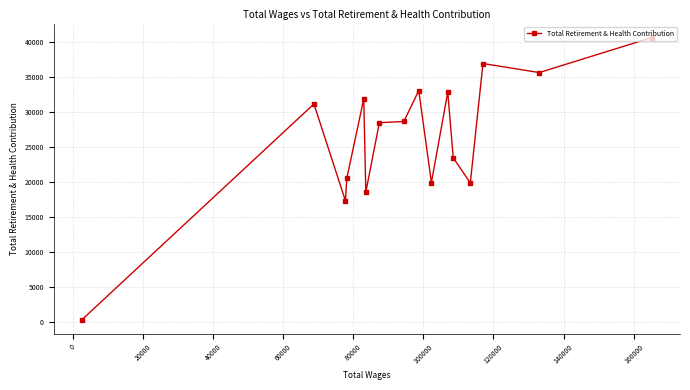

What is the difference between the maximum and second lowest values?

23336